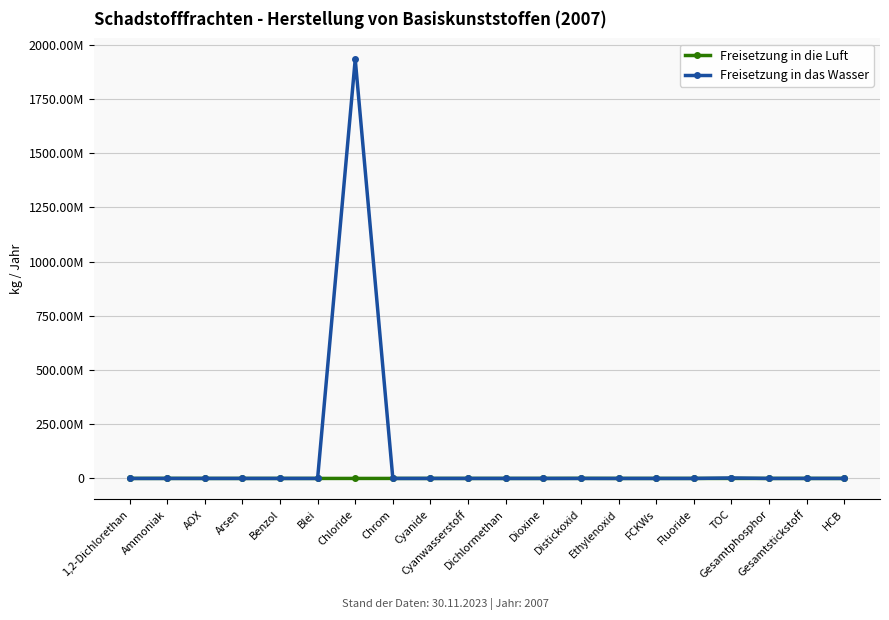

Which series has the largest total across all categories?

Freisetzung in das Wasser